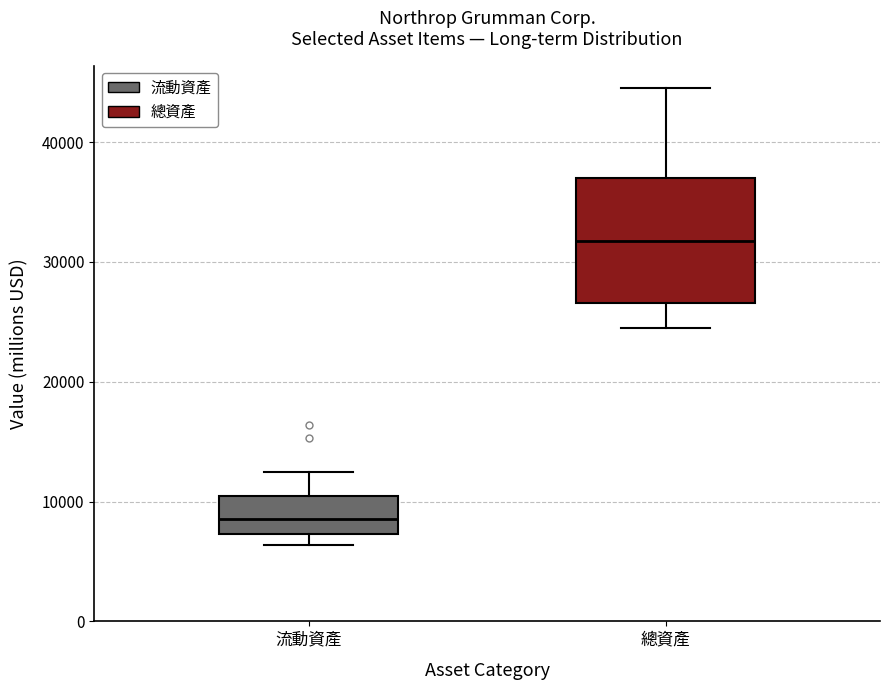

Which box is the tallest, from its lower edge to its upper edge?

總資產